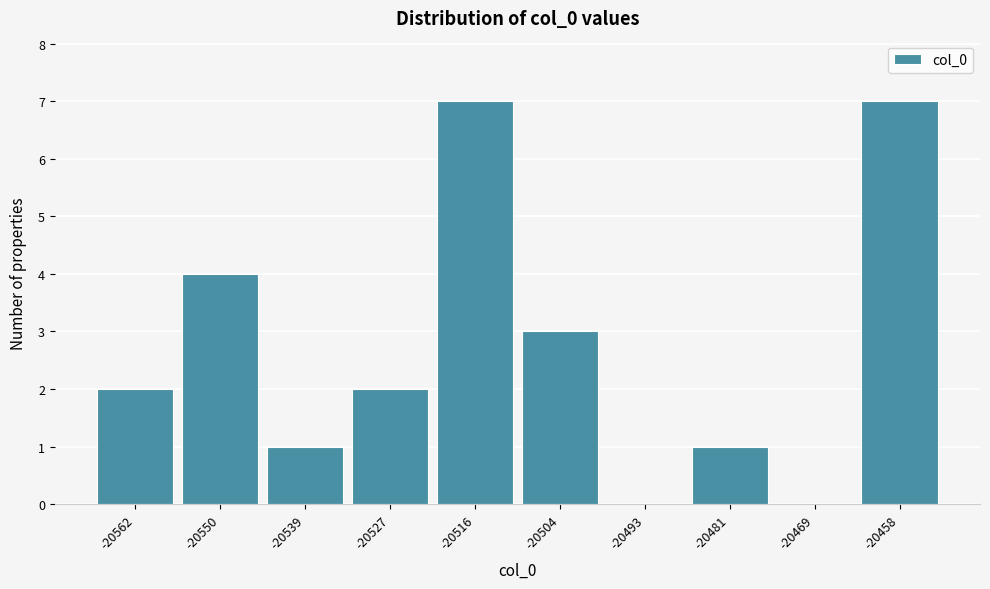

Reading left to right, transcribe all the data shown in this chart.

-20562=2	-20550=4	-20539=1	-20527=2	-20516=7	-20504=3	-20493=0	-20481=1	-20469=0	-20458=7